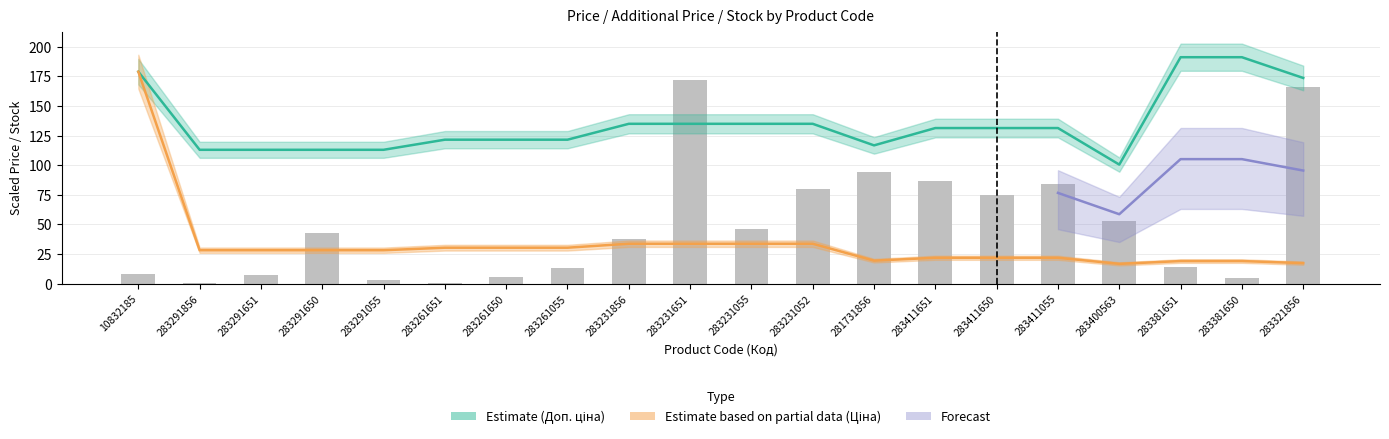

Read the Доп. ціна value at 283261650.

121.5